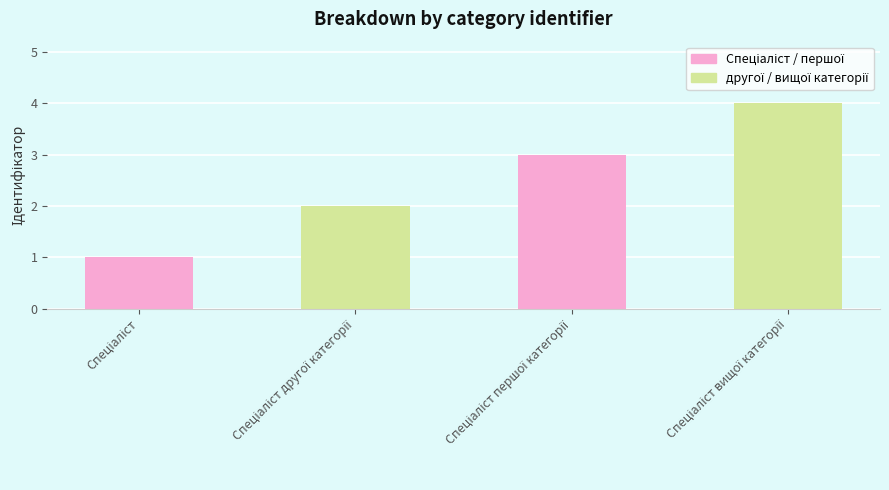

What is the greatest value displayed?

4